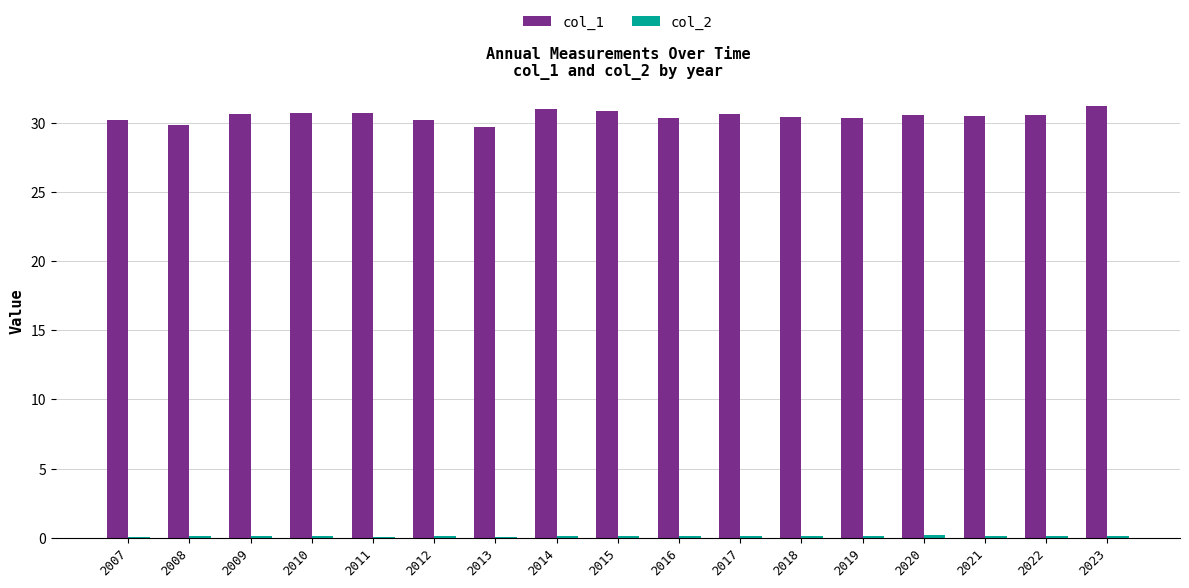

Which series has the largest total across all categories?

col_1